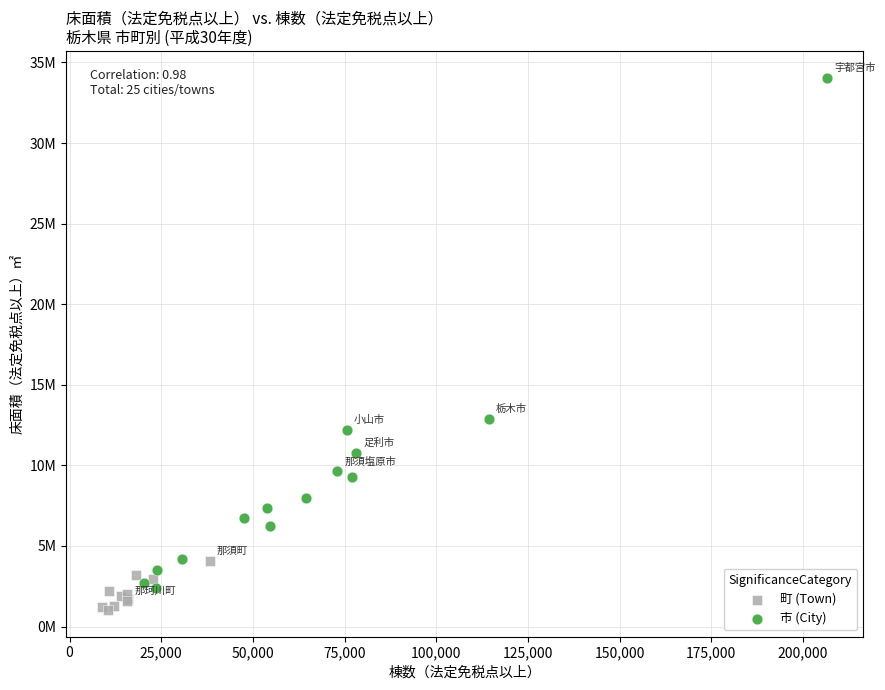

Which series contains the highest Y value?

市 (City)